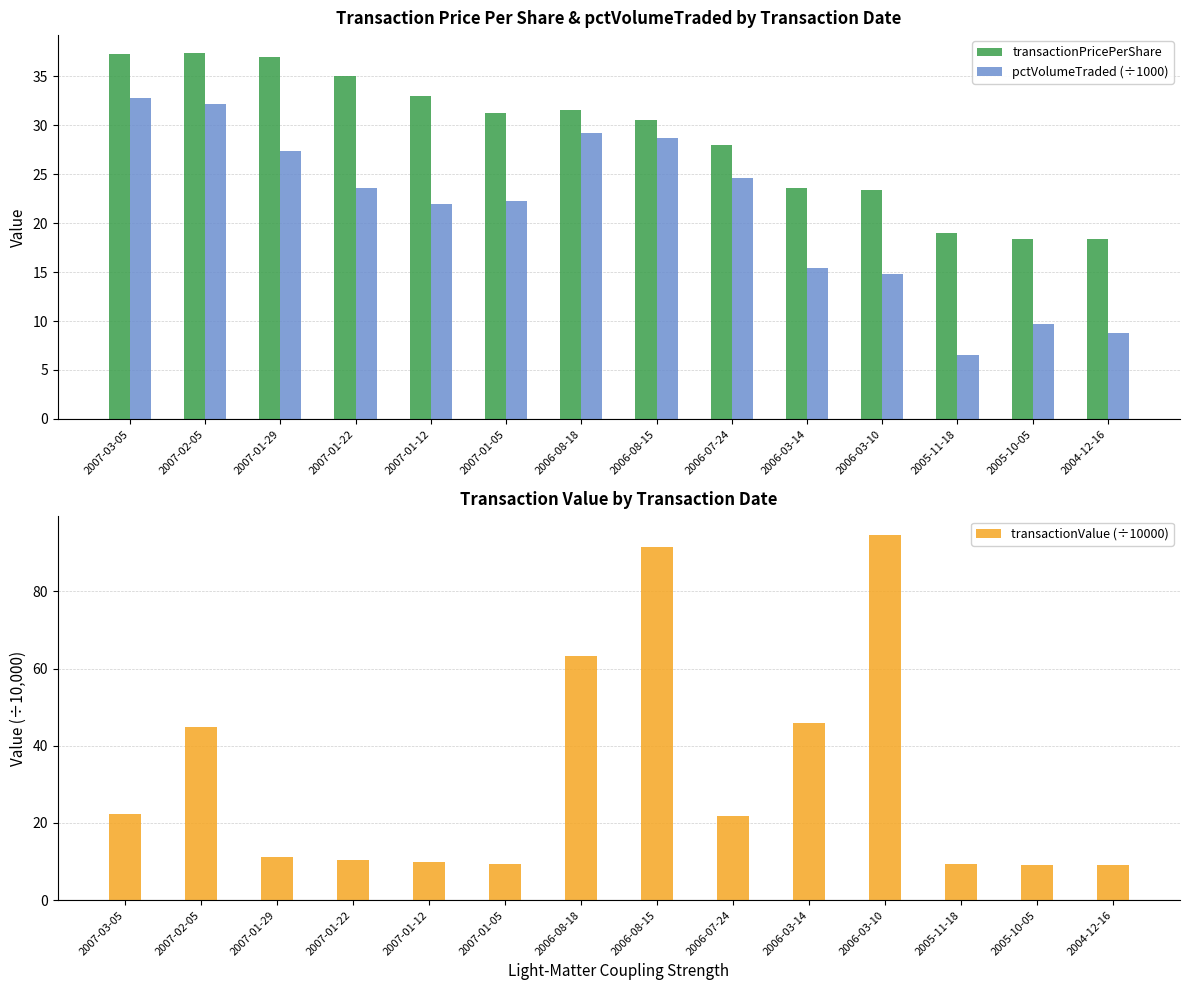

What is the approximate value of transactionValue (÷10000) at 2004-12-16?

9.2